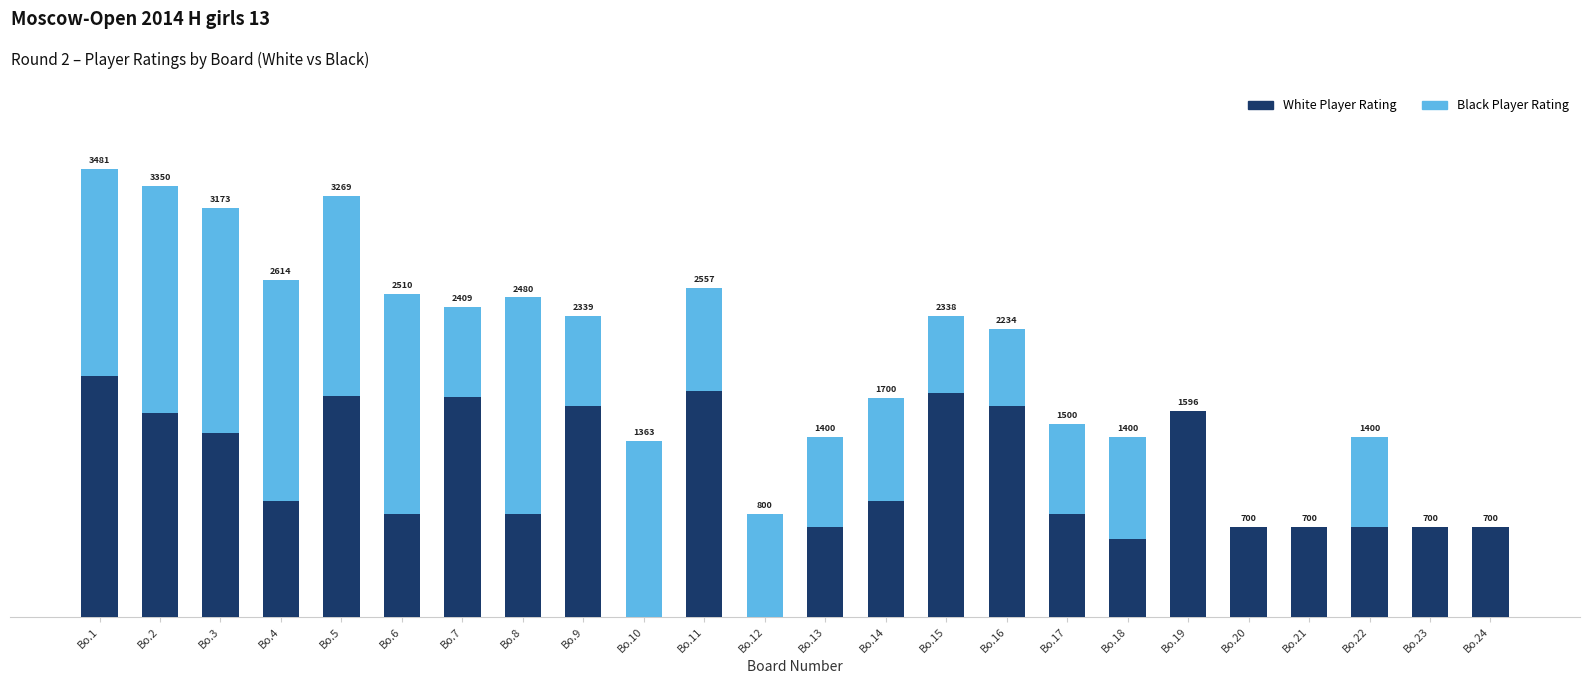

At which label does White Player Rating reach its peak?

Bo.1